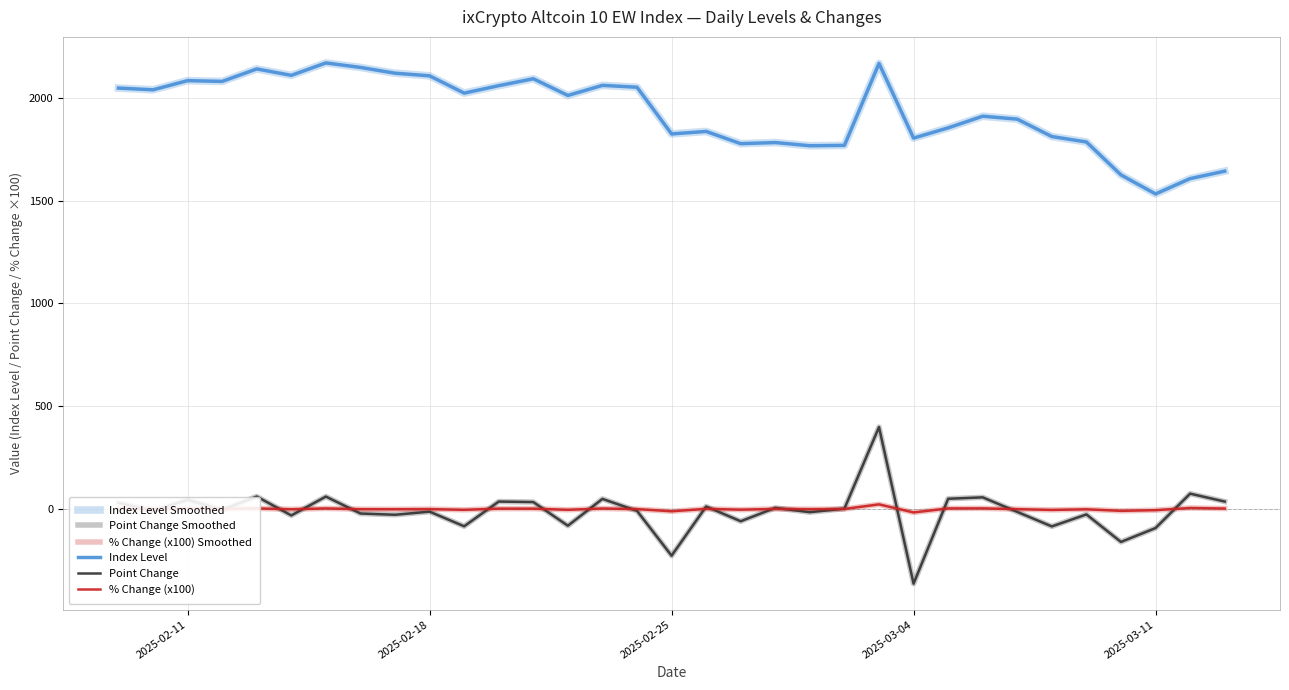

What is the value of the % Change (x100) Smoothed point at the 28th from the left?

-4.5